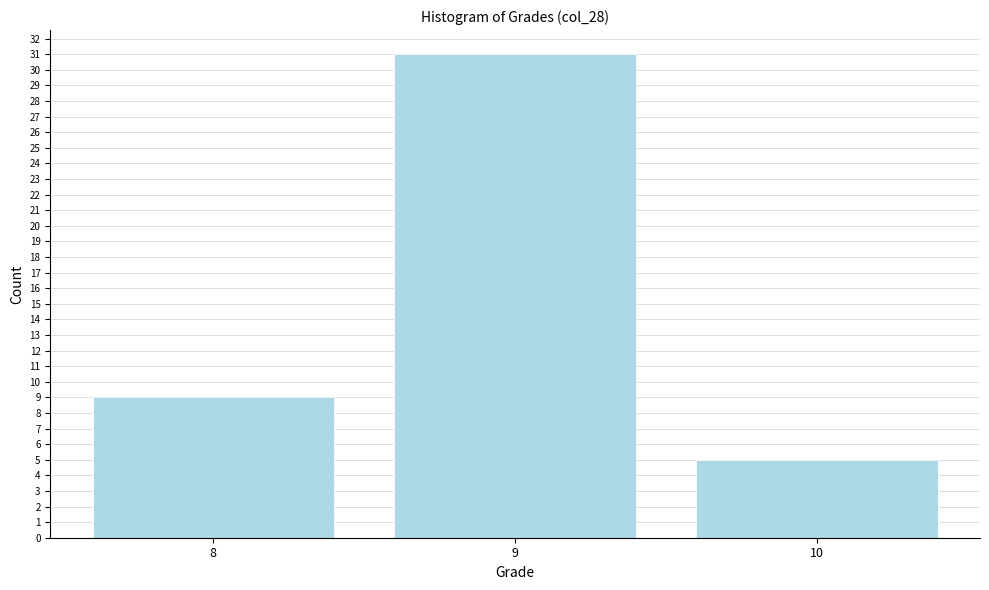

Reading right to left, transcribe all the data shown in this chart.

10=5	9=31	8=9